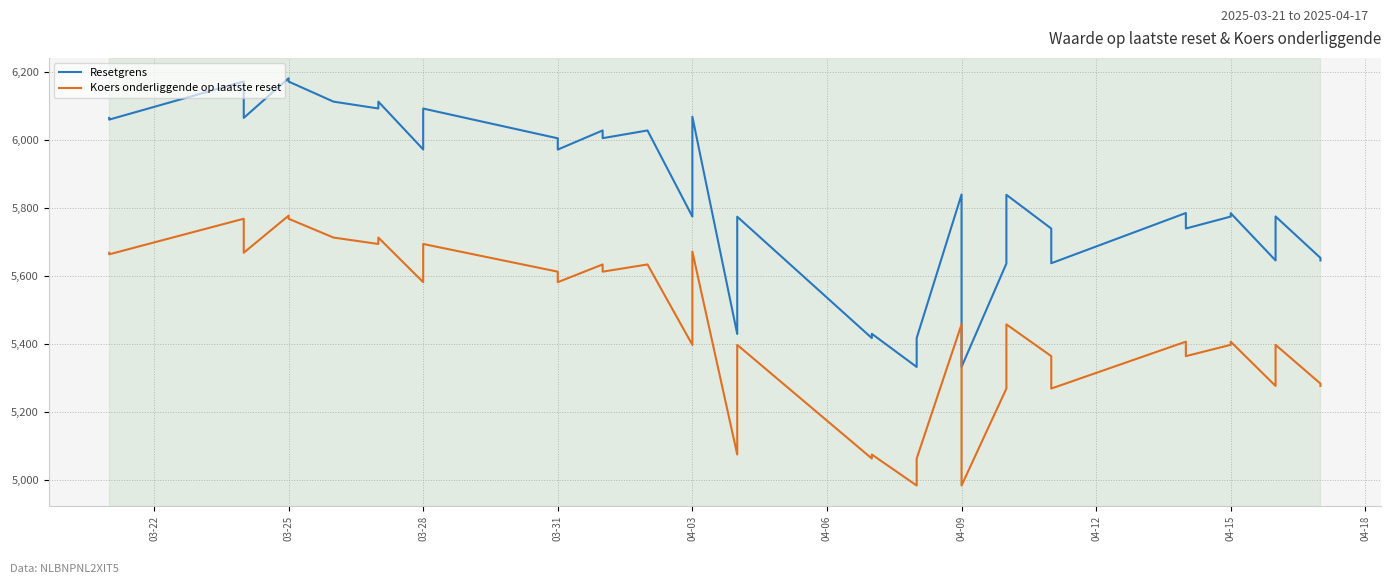

At how many categories does at least one series exceed 5761?

26